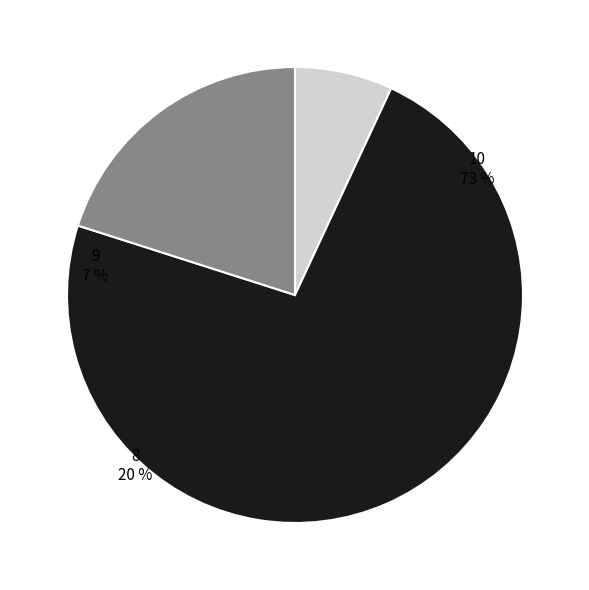

What is the majority slice?

10